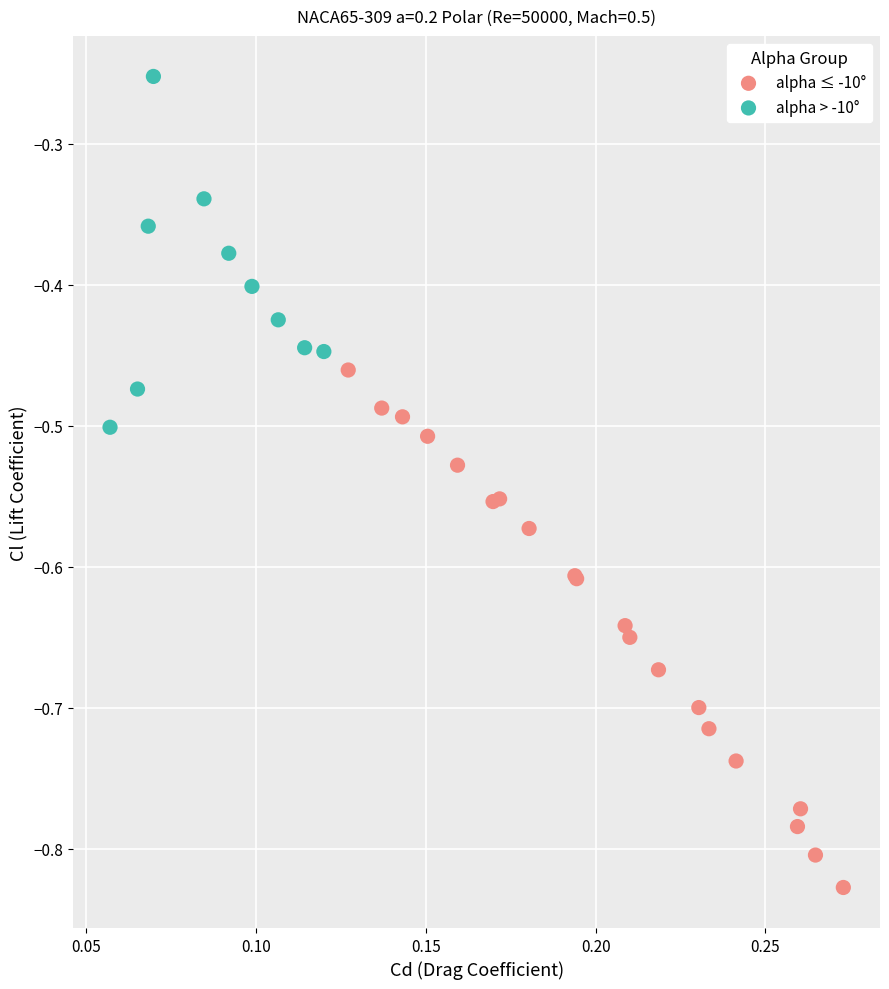

Which series contains the lowest Y value?

alpha ≤ -10°